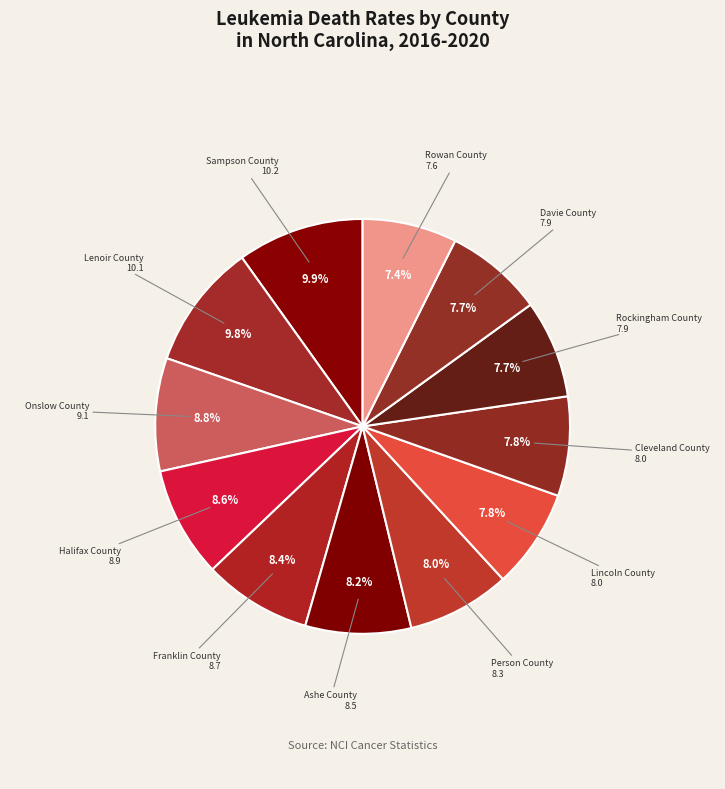

Is there a majority slice in this chart?

No